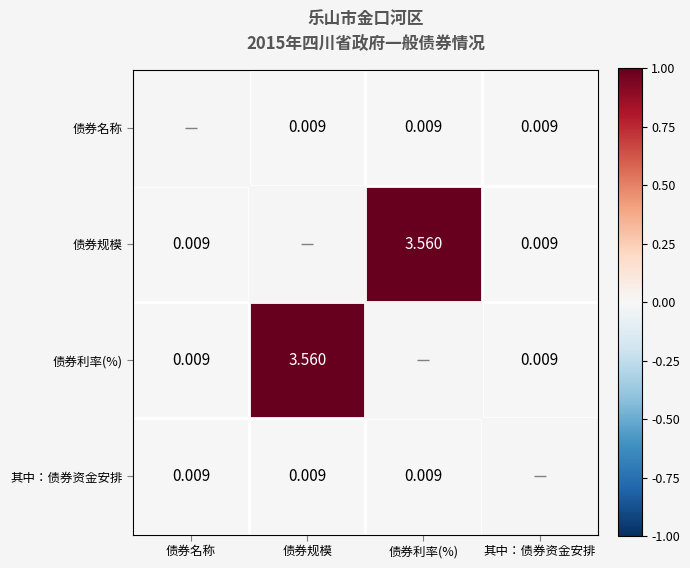

Is the value of 其中：债券资金安排 at 债券规模 greater than the value of 债券利率(%) at 债券规模?

No